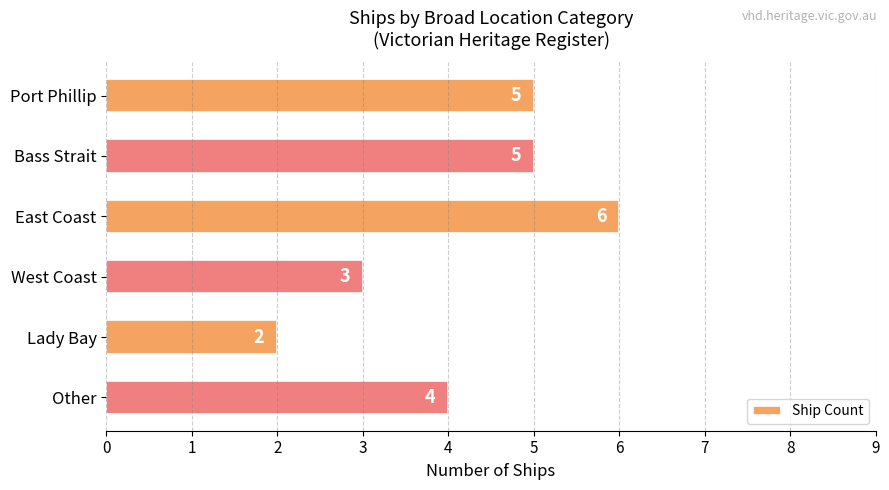

How many distinct data groups are displayed?

1